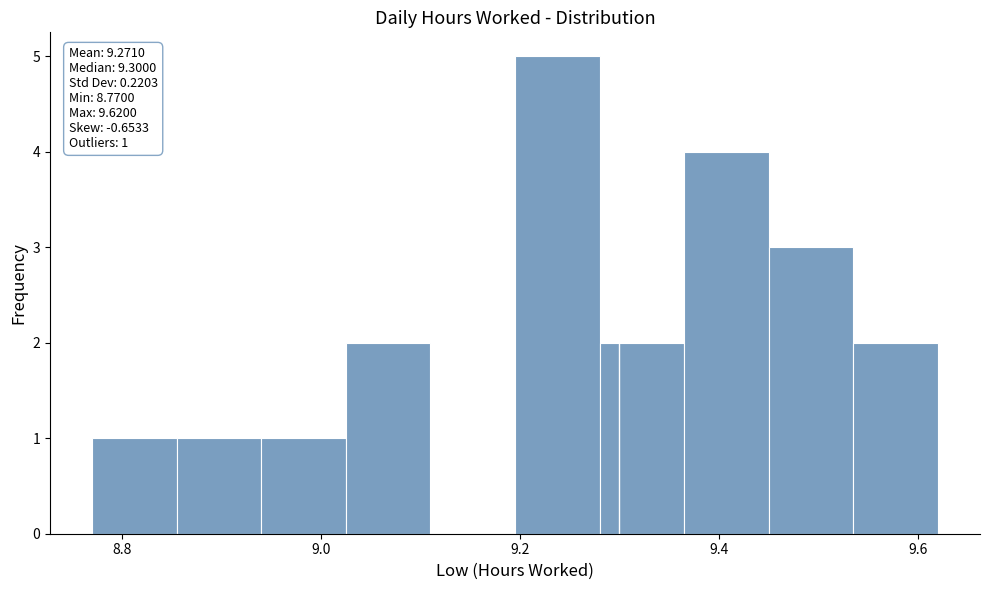

Over which range of the x-axis is the bar tallest?

9.195 to 9.280